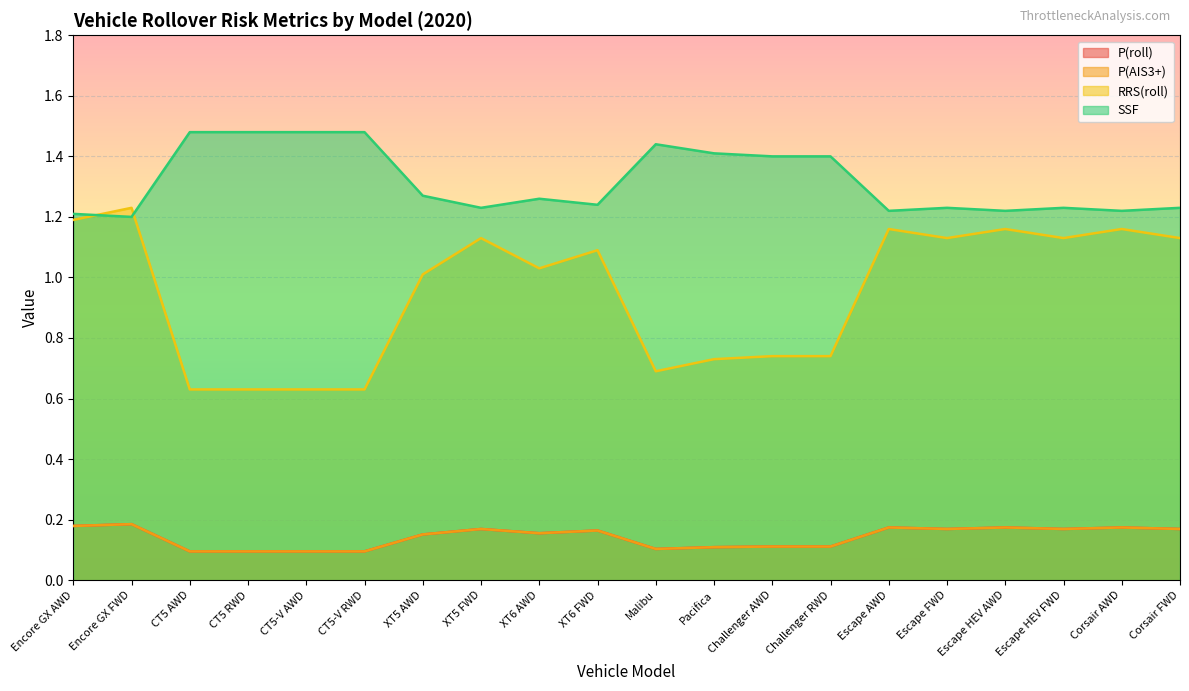

At which label is RRS(roll) closest to 0?

CT5 AWD